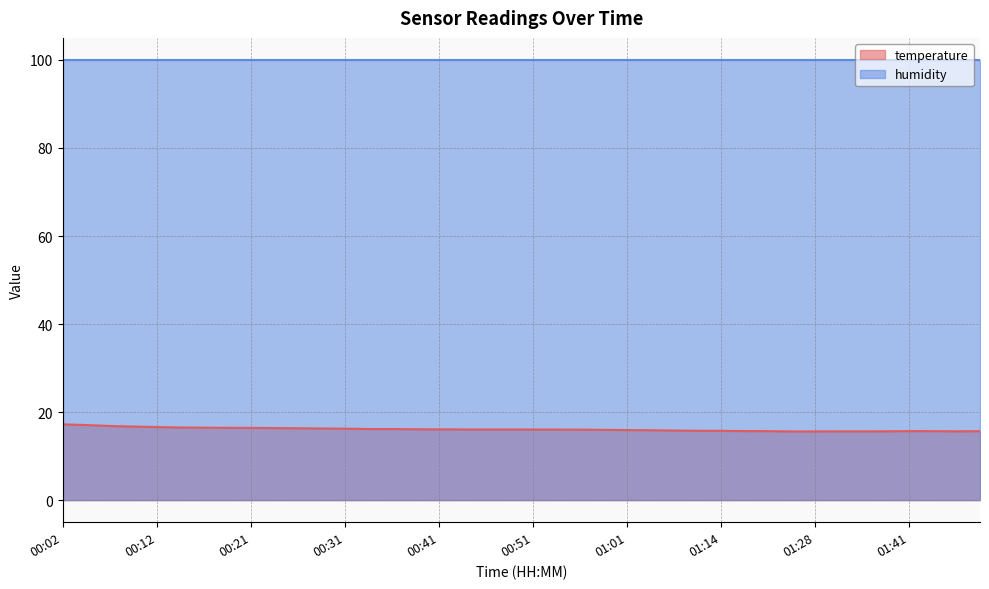

How many lines are shown in the chart?

2